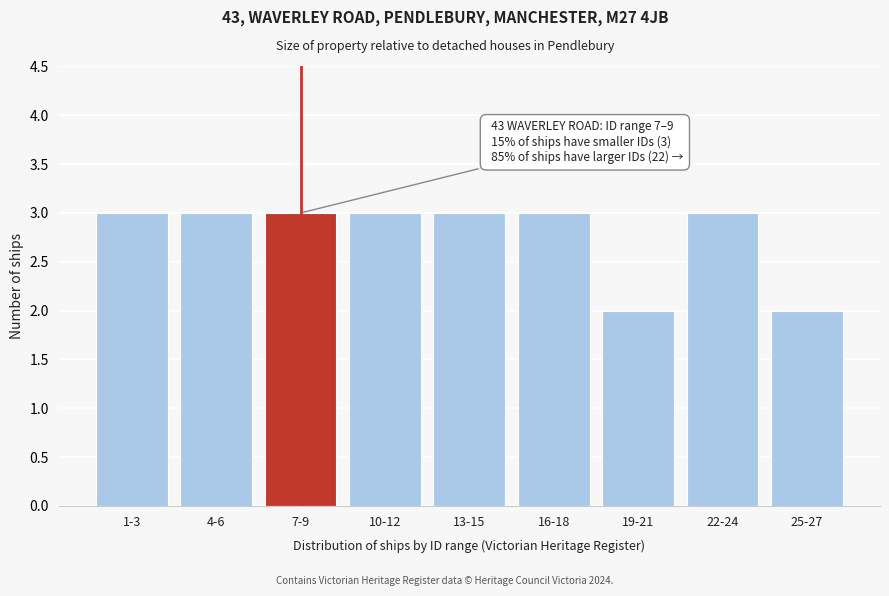

Reading left to right, list all the values displayed in this chart.

1-3=3	4-6=3	7-9=3	10-12=3	13-15=3	16-18=3	19-21=2	22-24=3	25-27=2